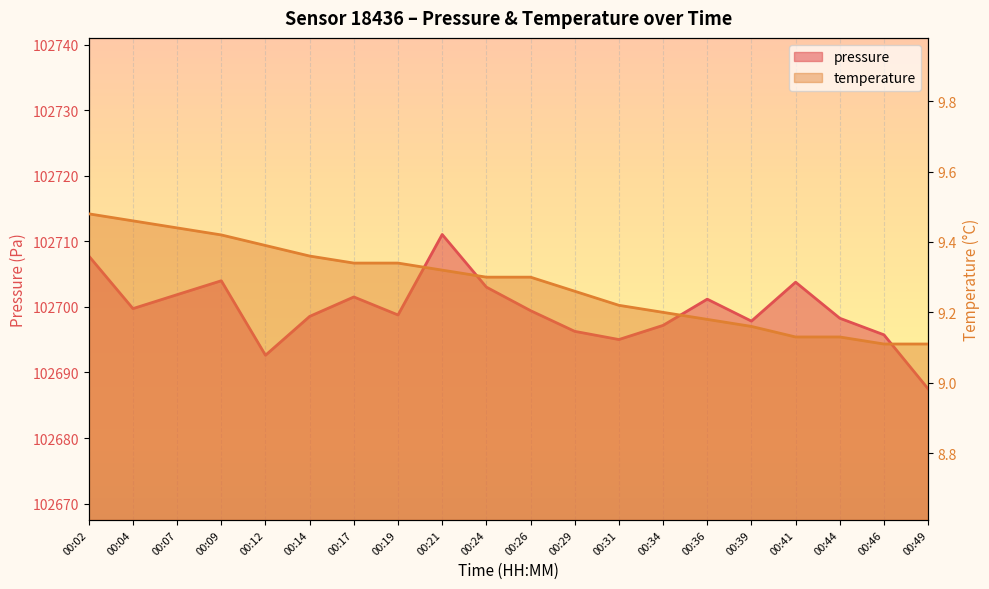

Rank the categories by pressure value from highest to lowest.

00:21, 00:02, 00:09, 00:41, 00:24, 00:07, 00:17, 00:36, 00:04, 00:26, 00:19, 00:14, 00:44, 00:39, 00:34, 00:29, 00:46, 00:31, 00:12, 00:49